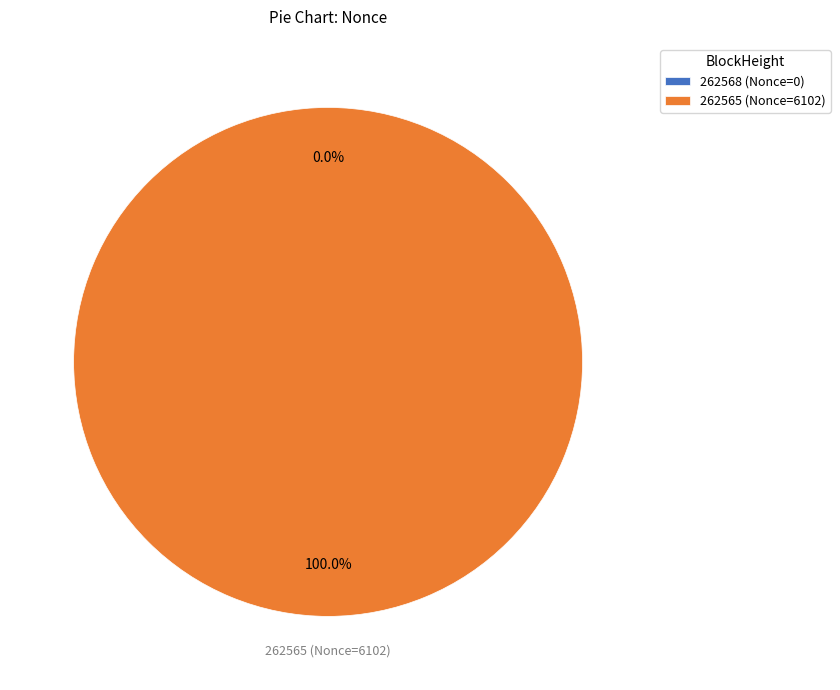

What is the change in value from 262568 to 262565?

+6102